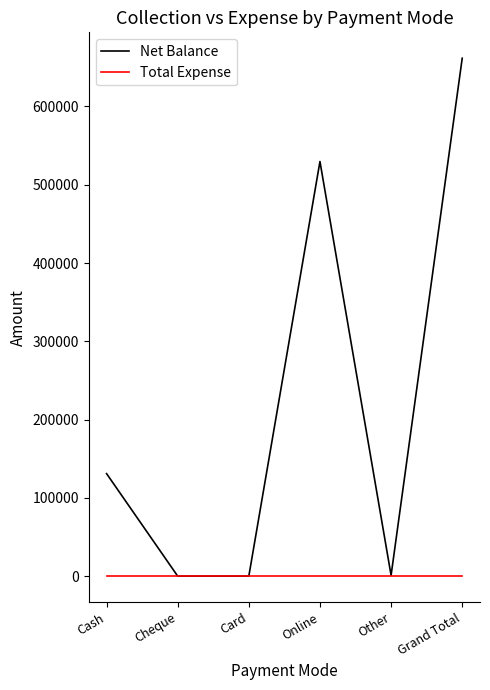

What position from the left is Online?

4